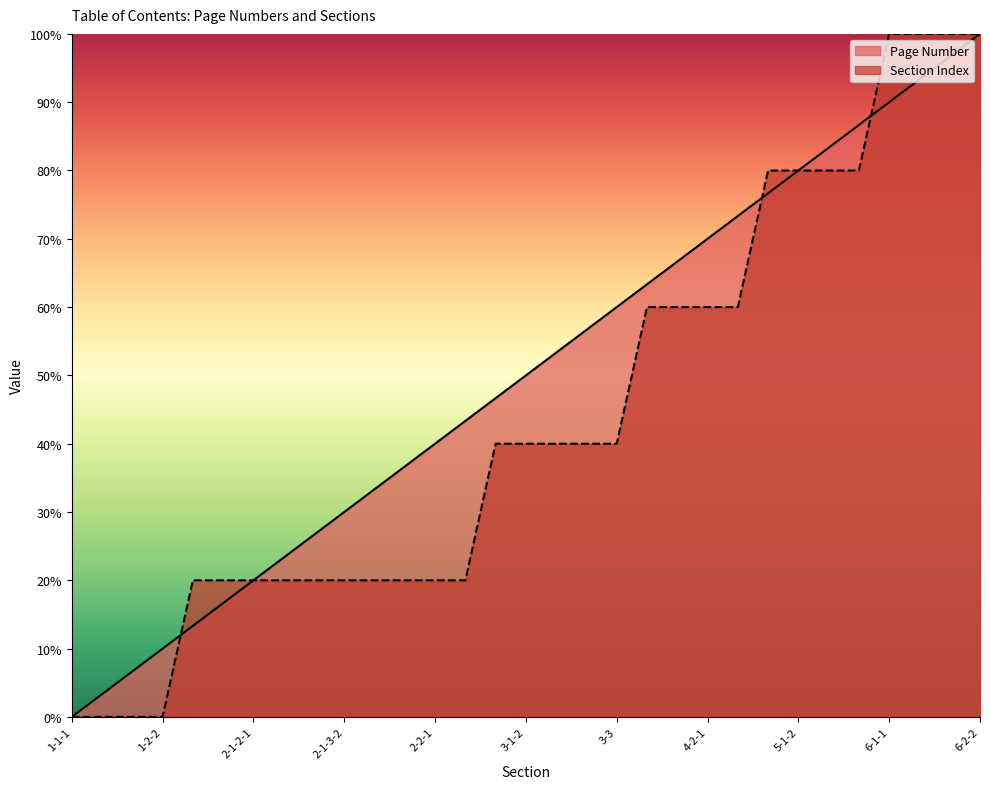

Reading left to right, extract all data points from this chart.

Page Number: 1-1-1=0.0	1-1-2=3.3	1-2-1=6.7	1-2-2=10.0	2-1-1-1=13.3	2-1-1-2=16.7	2-1-2-1=20.0	2-1-2-2=23.3	2-1-3-1=26.7	2-1-3-2=30.0	2-1-4-1=33.3	2-1-4-2=36.7	2-2-1=40.0	2-2-2=43.3	3-1-1=46.7	3-1-2=50.0	3-2-1=53.3	3-2-2=56.7	3-3=60.0	4-1-1=63.3	4-1-2=66.7	4-2-1=70.0	4-2-2=73.3	5-1-1=76.7	5-1-2=80.0	5-2-1=83.3	5-2-2=86.7	6-1-1=90.0	6-1-2=93.3	6-2-1=96.7	6-2-2=100.0
Section Index: 1-1-1=0.0	1-1-2=0.0	1-2-1=0.0	1-2-2=0.0	2-1-1-1=20.0	2-1-1-2=20.0	2-1-2-1=20.0	2-1-2-2=20.0	2-1-3-1=20.0	2-1-3-2=20.0	2-1-4-1=20.0	2-1-4-2=20.0	2-2-1=20.0	2-2-2=20.0	3-1-1=40.0	3-1-2=40.0	3-2-1=40.0	3-2-2=40.0	3-3=40.0	4-1-1=60.0	4-1-2=60.0	4-2-1=60.0	4-2-2=60.0	5-1-1=80.0	5-1-2=80.0	5-2-1=80.0	5-2-2=80.0	6-1-1=100.0	6-1-2=100.0	6-2-1=100.0	6-2-2=100.0